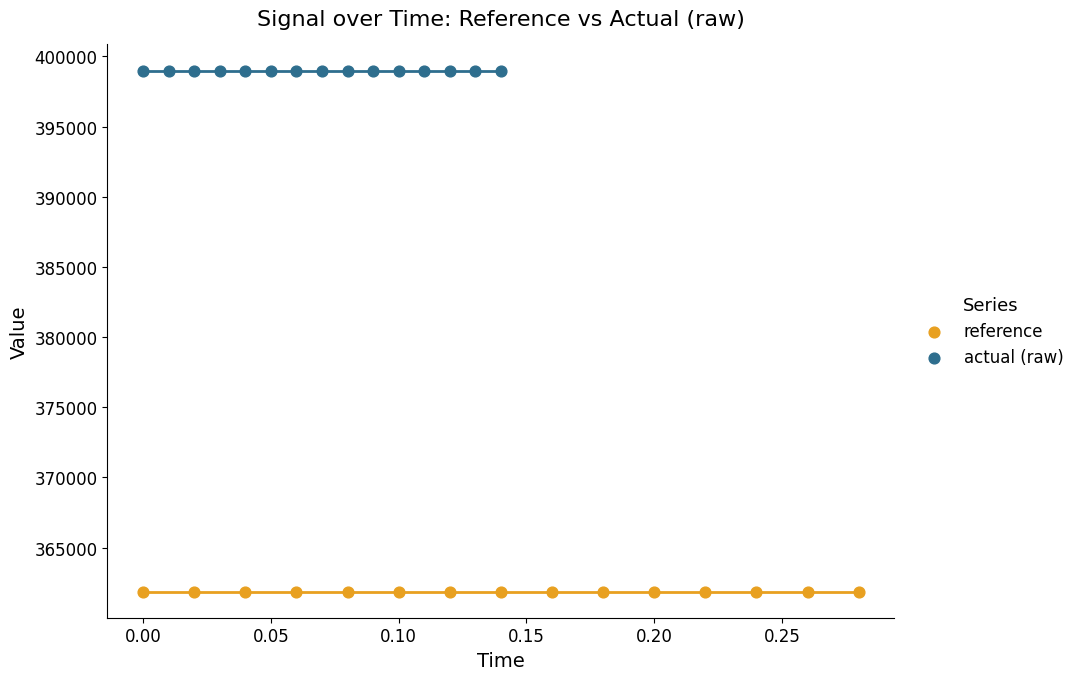

Which series contains the lowest Y value?

reference